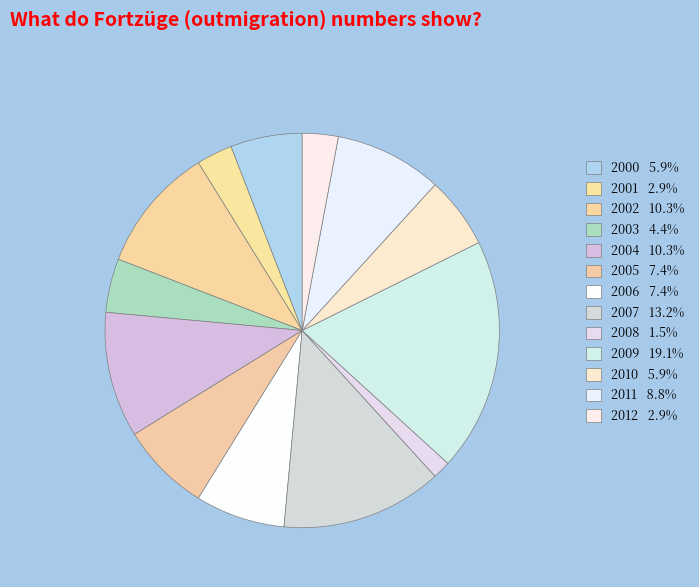

Combined, what portion of the pie is 2006 and 2001?

10.3%